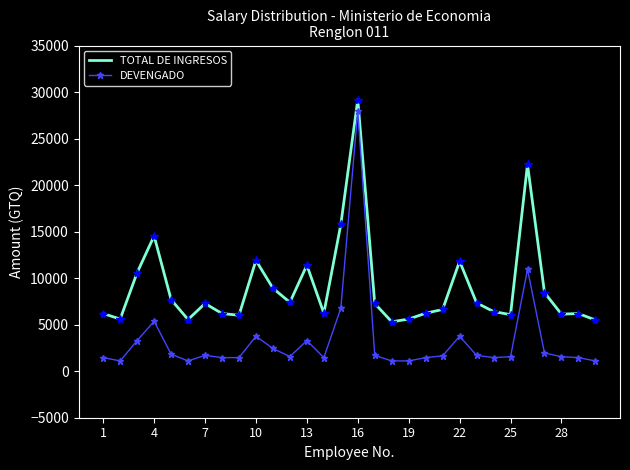

Rank the series by their maximum value, from highest to lowest.

TOTAL DE INGRESOS, DEVENGADO